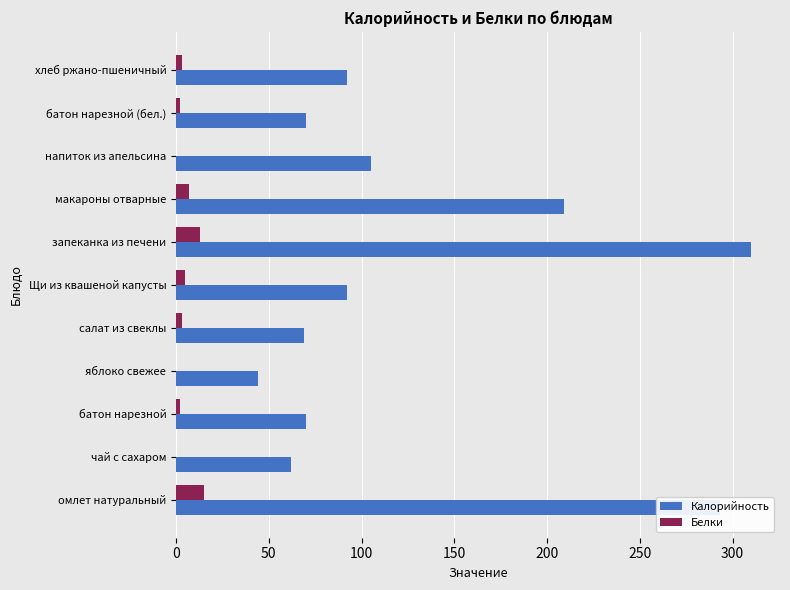

How many categories are shown in the chart?

11